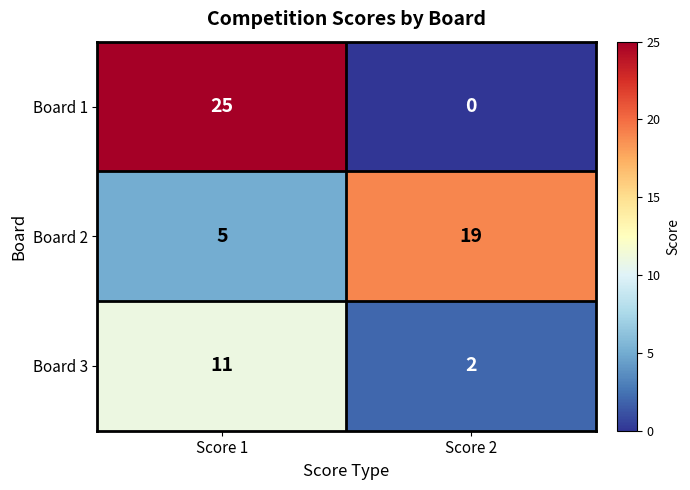

Which category has the highest value across all series?

Score 1